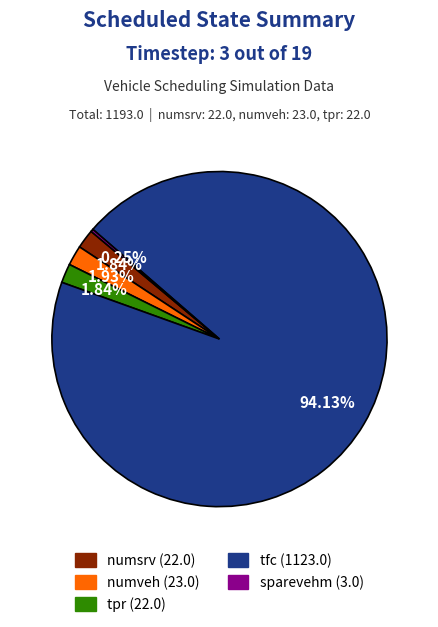

Which slice is the largest?

tfc